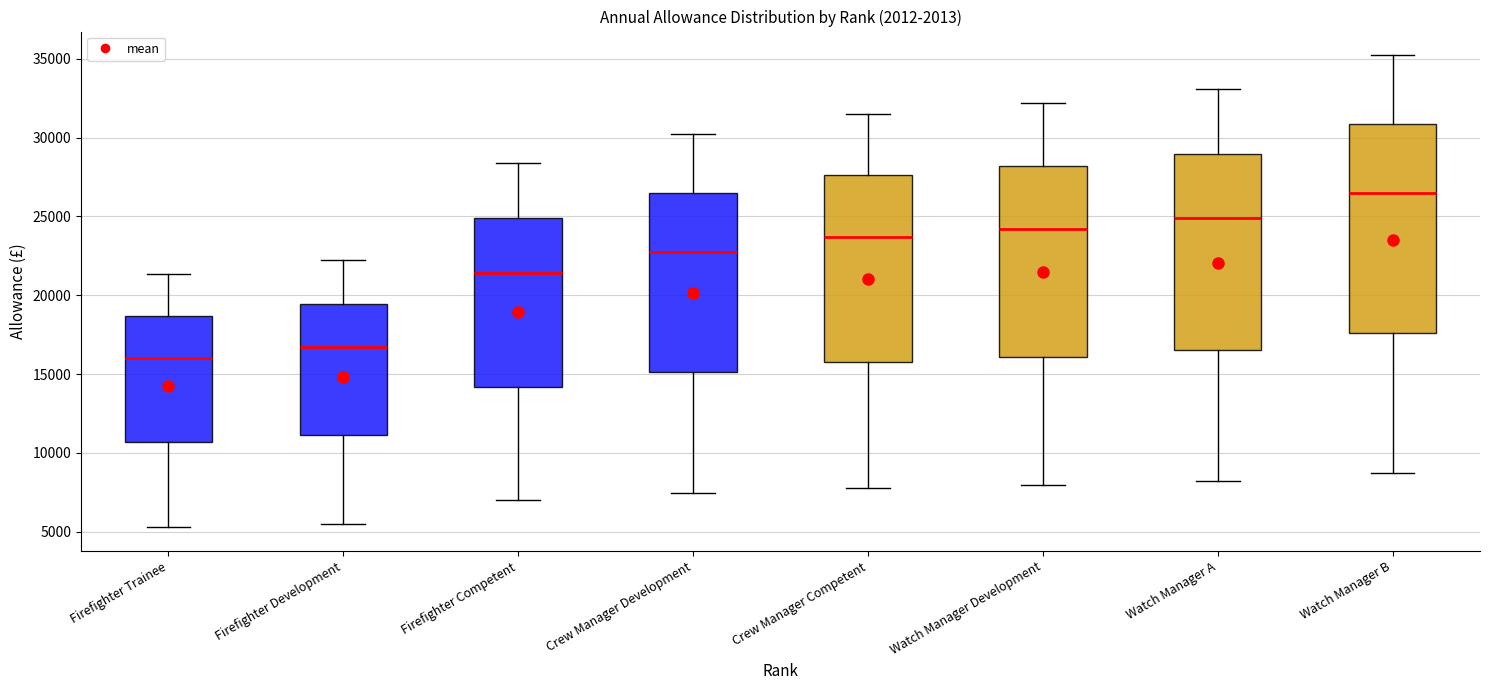

Reading left to right, transcribe this box plot: for each box, give where its median line is, the range the box spans, and where its two whiskers end, as read against the y-axis. The values are not printed on the chart, so give them approximately, as read against the axis.

Firefighter Trainee: median 16000, box 10500 to 18500, whiskers 5500 to 21500
Firefighter Development: median 16500, box 11000 to 19500, whiskers 5500 to 22000
Firefighter Competent: median 21500, box 14000 to 25000, whiskers 7000 to 28500
Crew Manager Development: median 22500, box 15000 to 26500, whiskers 7500 to 30000
Crew Manager Competent: median 23500, box 15500 to 27500, whiskers 8000 to 31500
Watch Manager Development: median 24000, box 16000 to 28000, whiskers 8000 to 32000
Watch Manager A: median 25000, box 16500 to 29000, whiskers 8000 to 33000
Watch Manager B: median 26500, box 17500 to 31000, whiskers 8500 to 35000